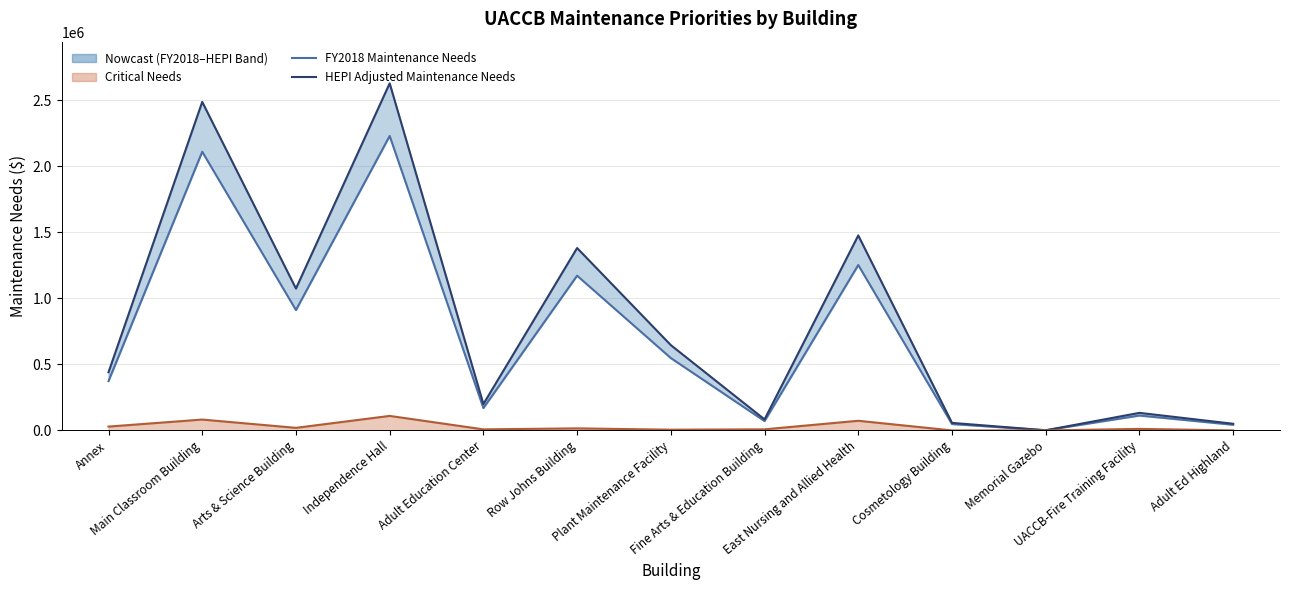

True or false: Critical Needs Line has a value of 8650.1 at Plant Maintenance Facility.

False